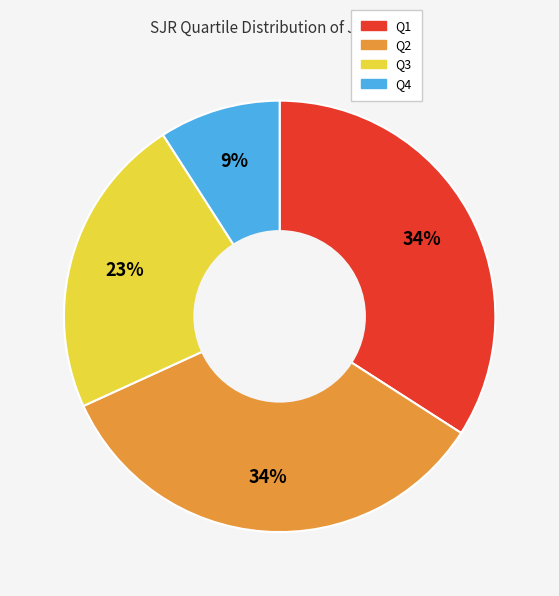

To the nearest percent, what is the average slice percentage?

25%